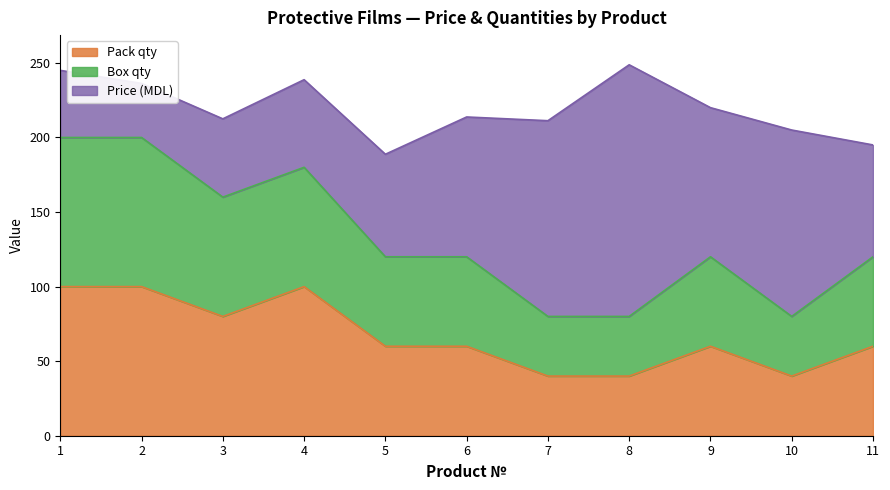

What is the value of the Pack qty point at the 3rd from the left?

80